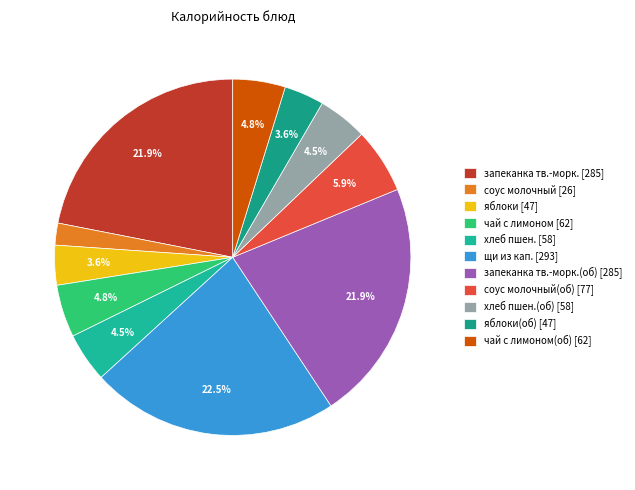

What is the largest slice in the pie chart?

щи из кап. [293]